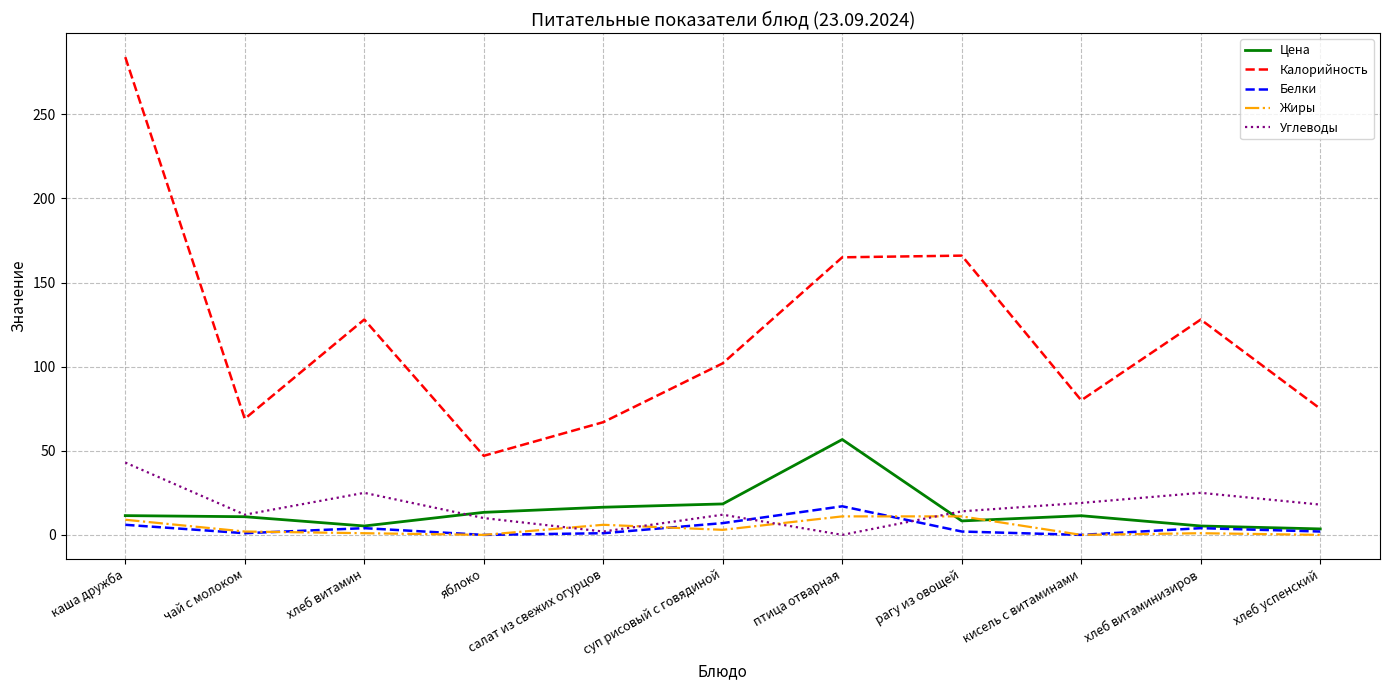

Is the value of Цена at салат из свежих огурцов greater than the value of Калорийность at чай с молоком?

No